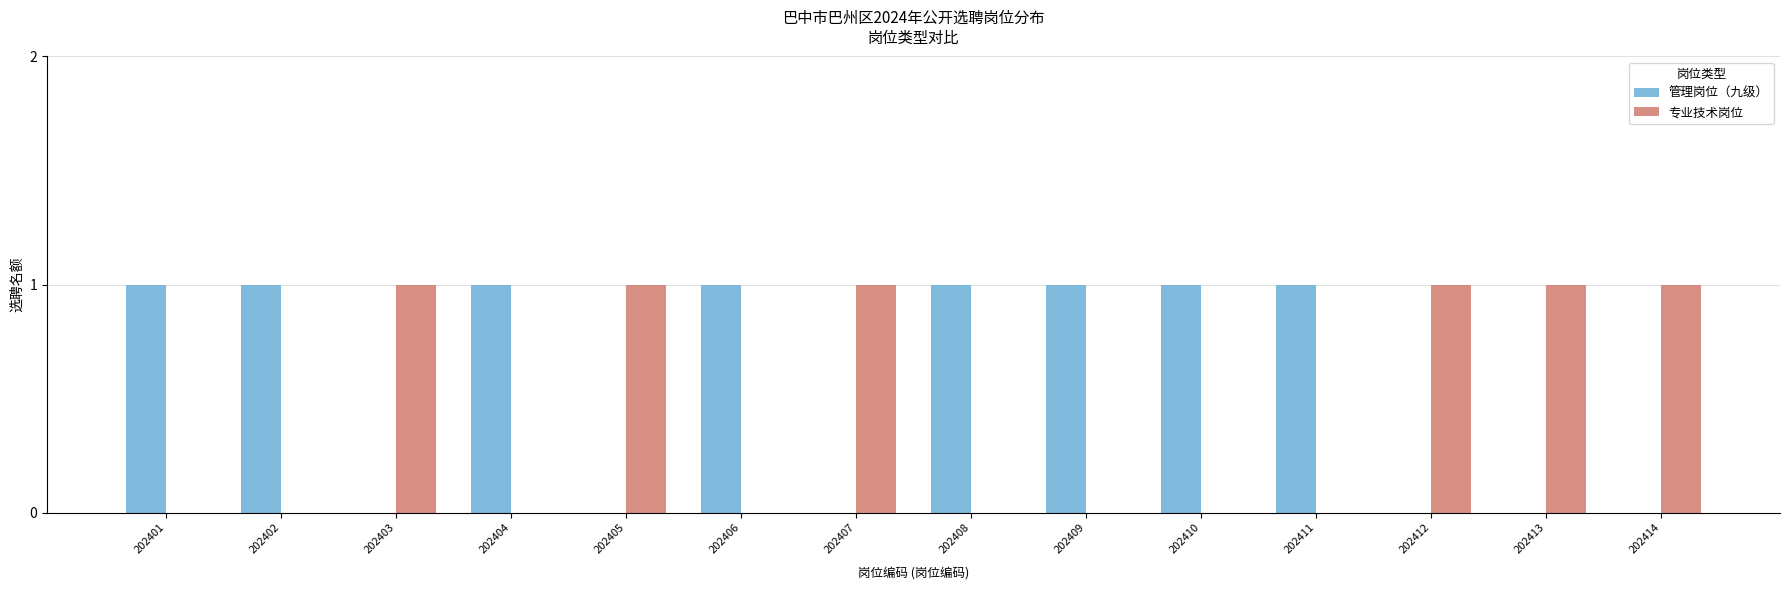

What is the total value across all series at 202410?

1